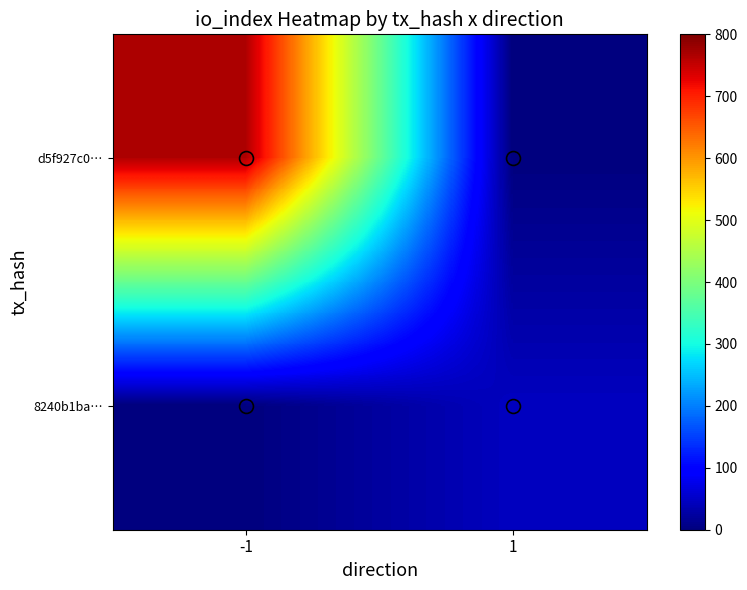

Between 1 and -1, which is larger?

-1